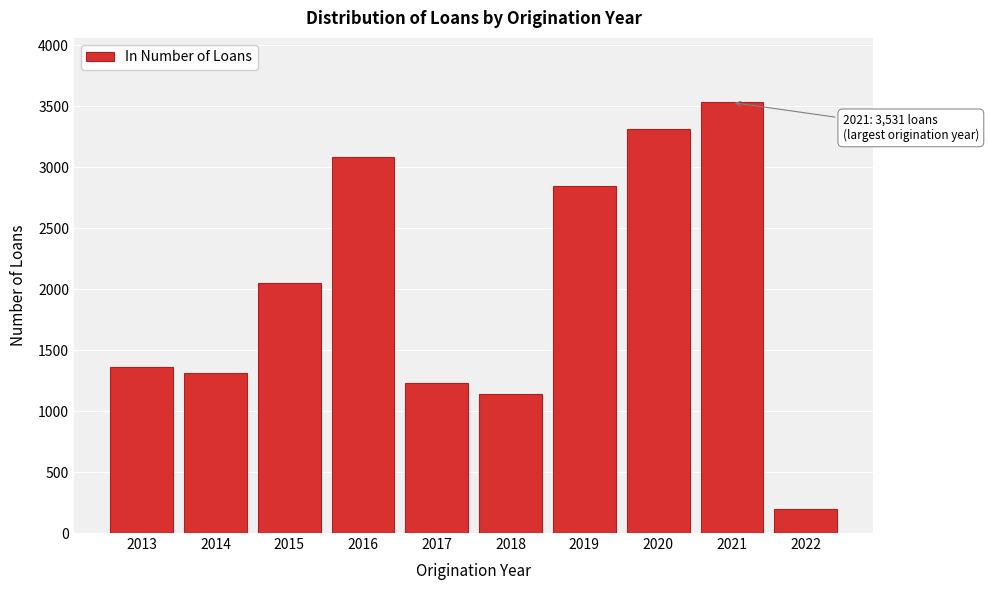

Reading right to left, transcribe all the data shown in this chart.

201	3531	3313	2843	1142	1232	3081	2051	1316	1361